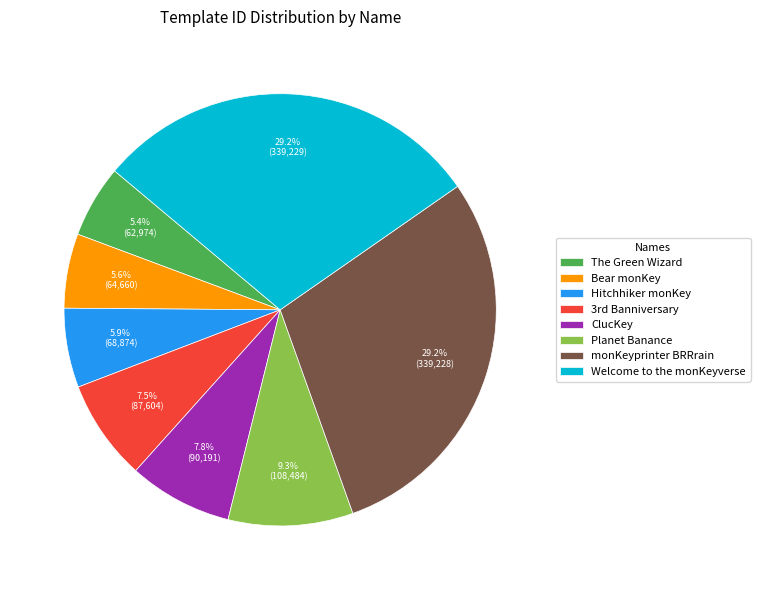

To the nearest percent, what is the combined percentage of Planet Banance and Welcome to the monKeyverse?

39%